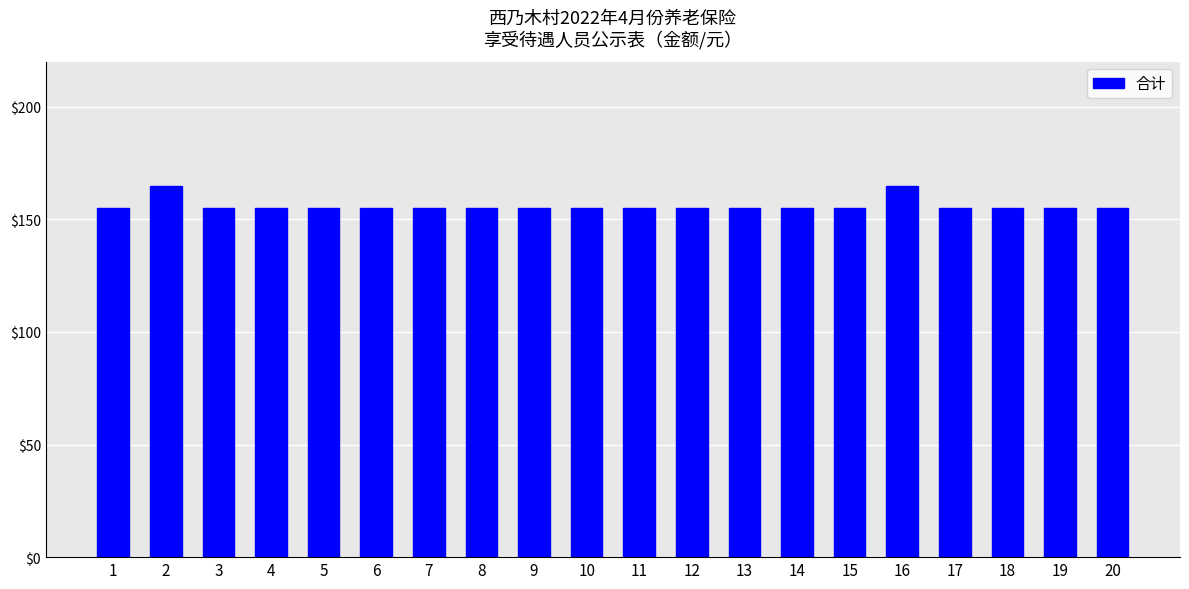

The chart shows a value of 82 at 20. True or false?

False